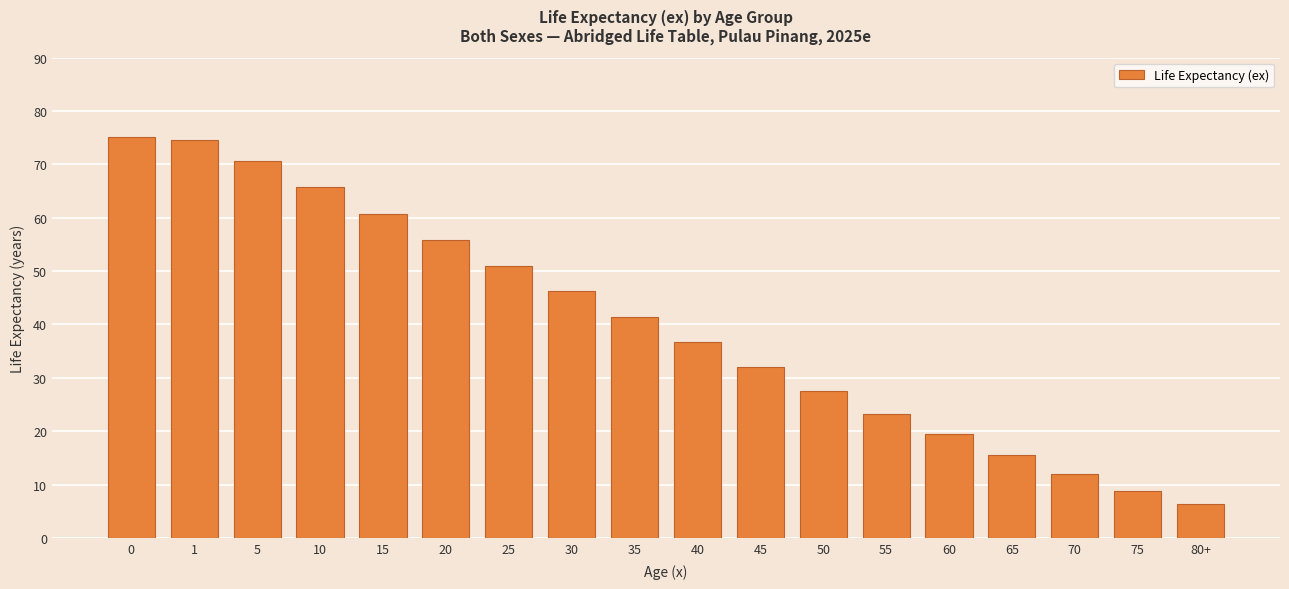

Which has a higher value, 70 or 60?

60